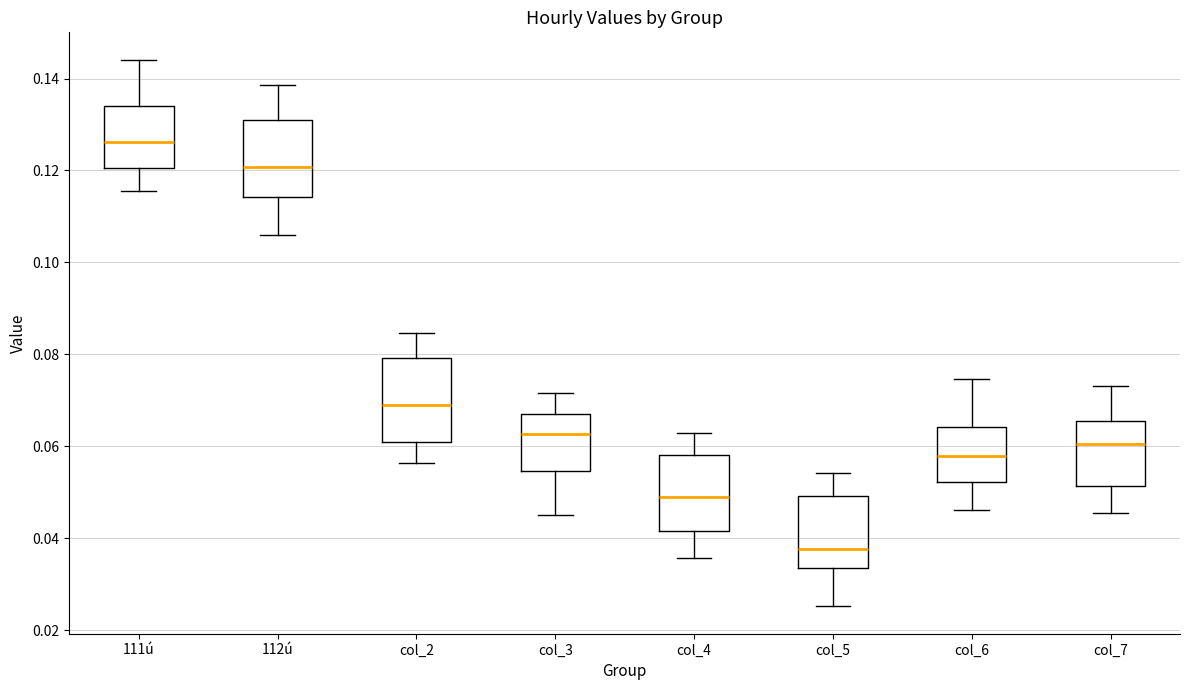

Which box's median line is the highest?

111ú